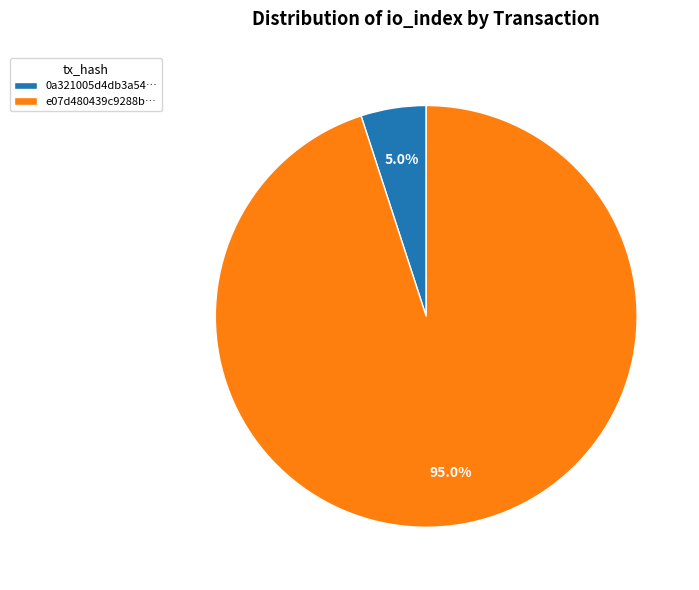

Count the number of slices in the pie.

2